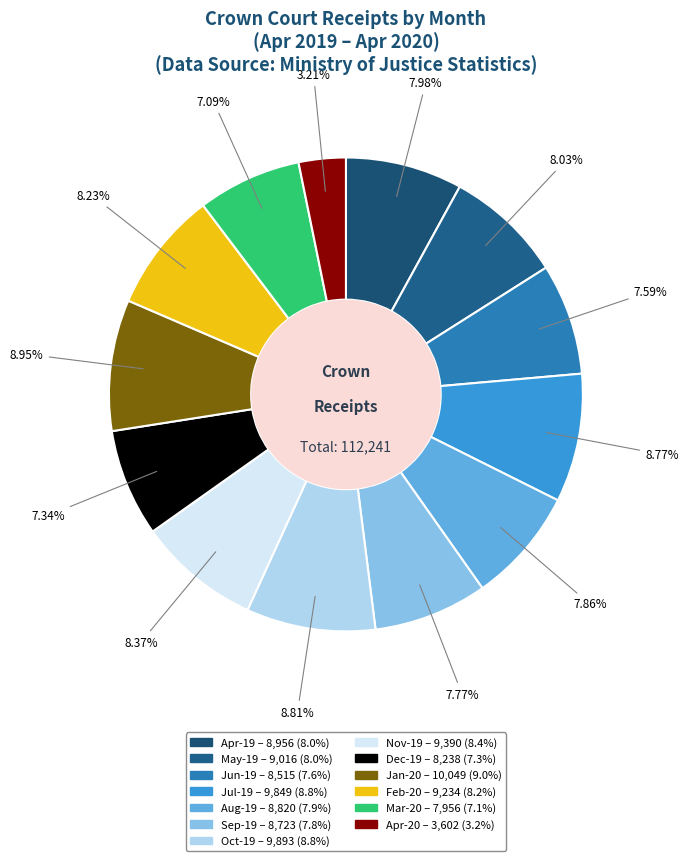

Between Feb-20 and Dec-19, which is larger?

Feb-20